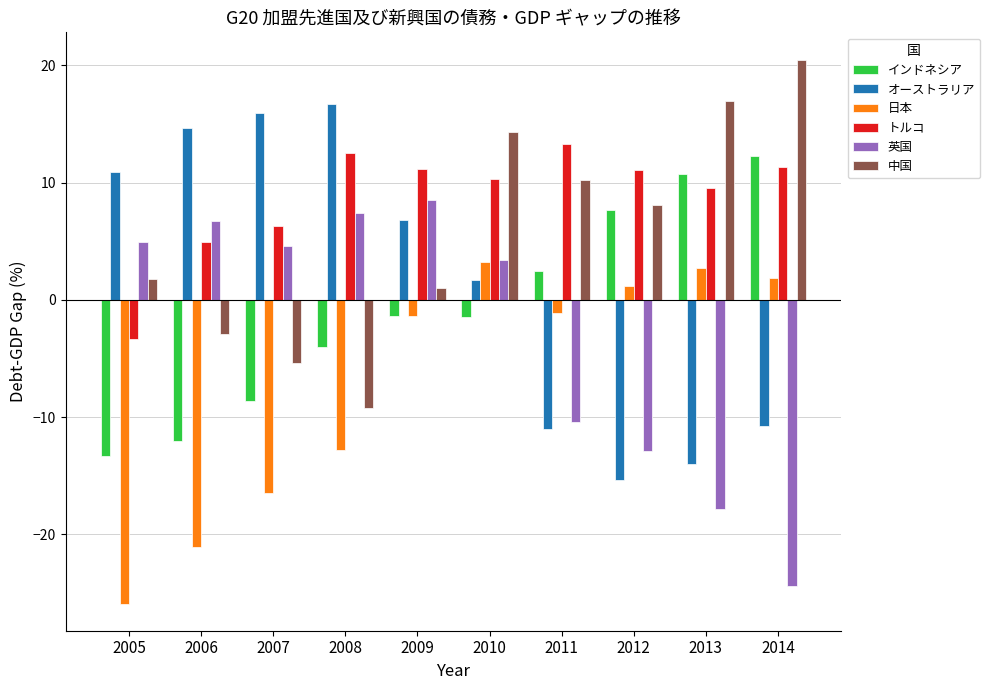

Which category has the highest value in the トルコ series?

2011